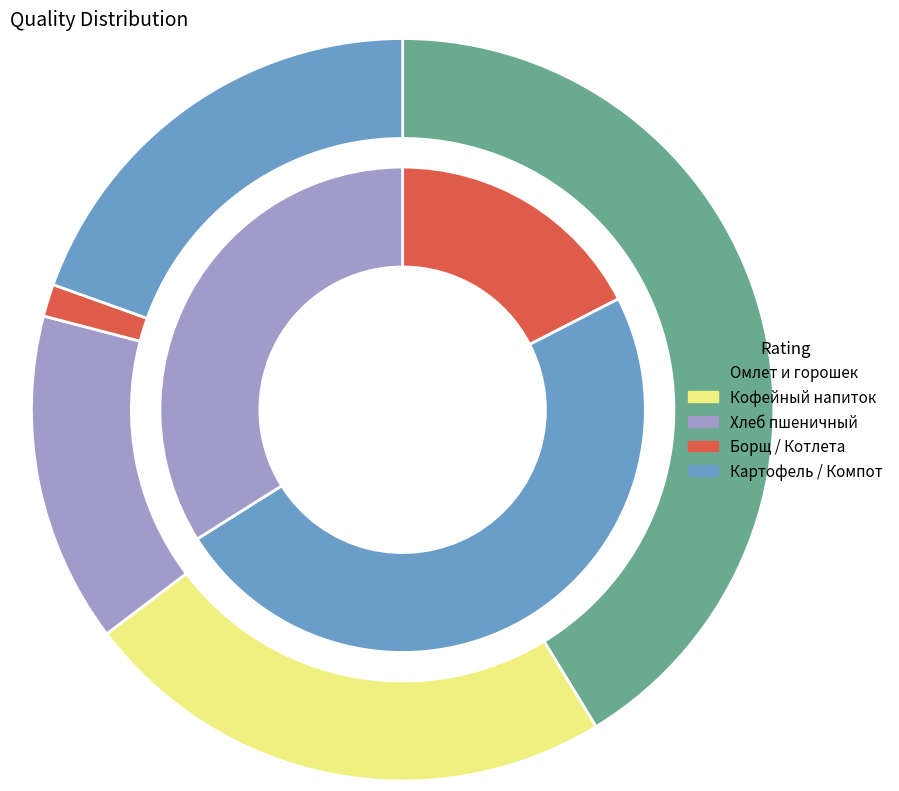

Is there any slice that represents more than half of the pie?

No